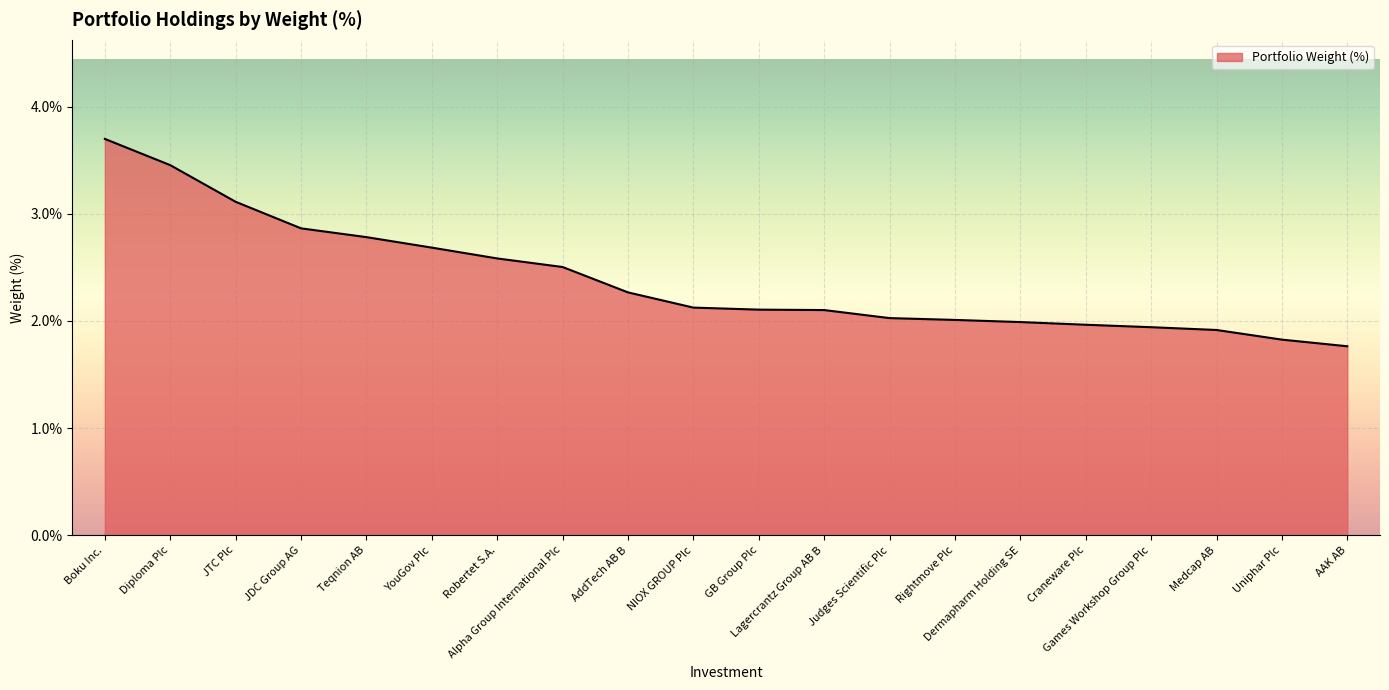

What is the smallest value displayed?

1.8